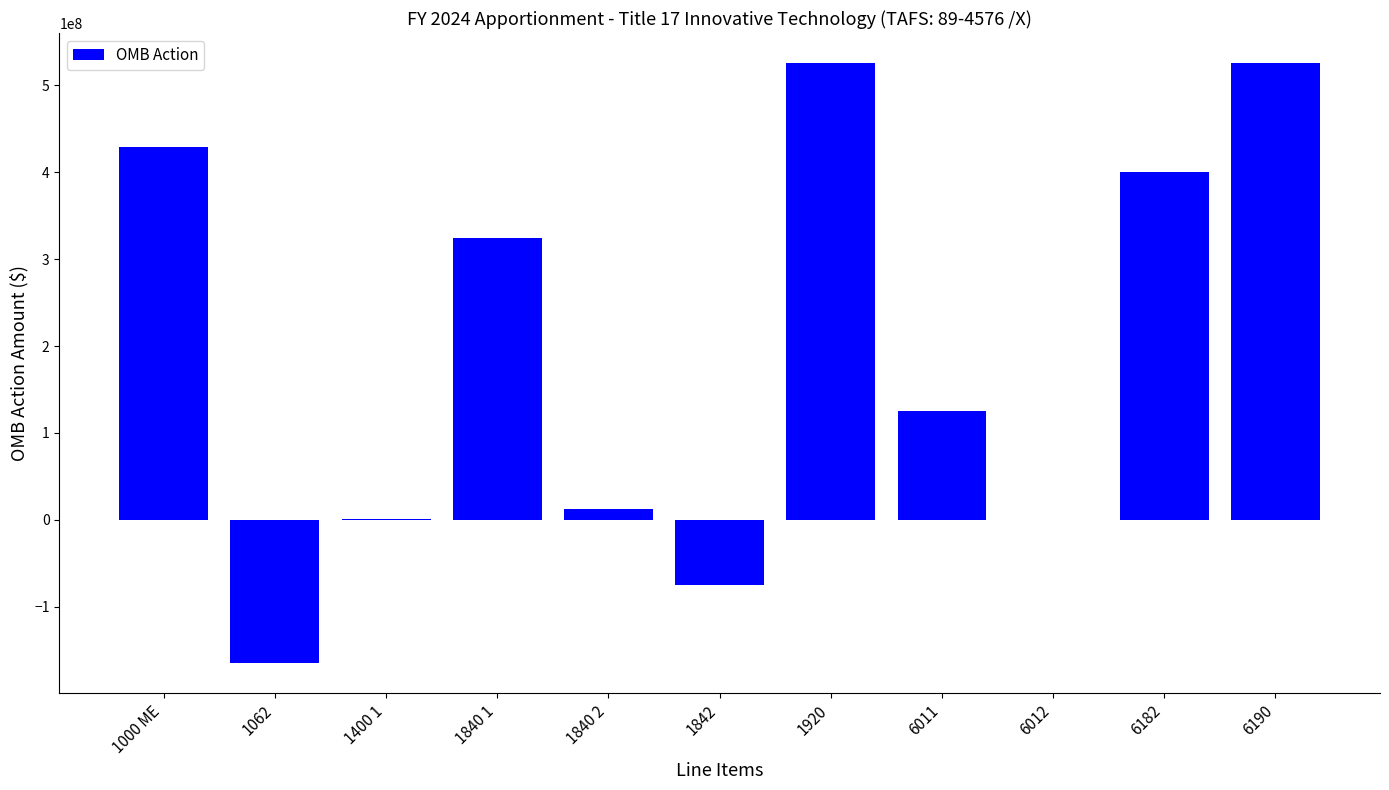

What is the ratio of the value at 6011 to the value at 6190?

0.2